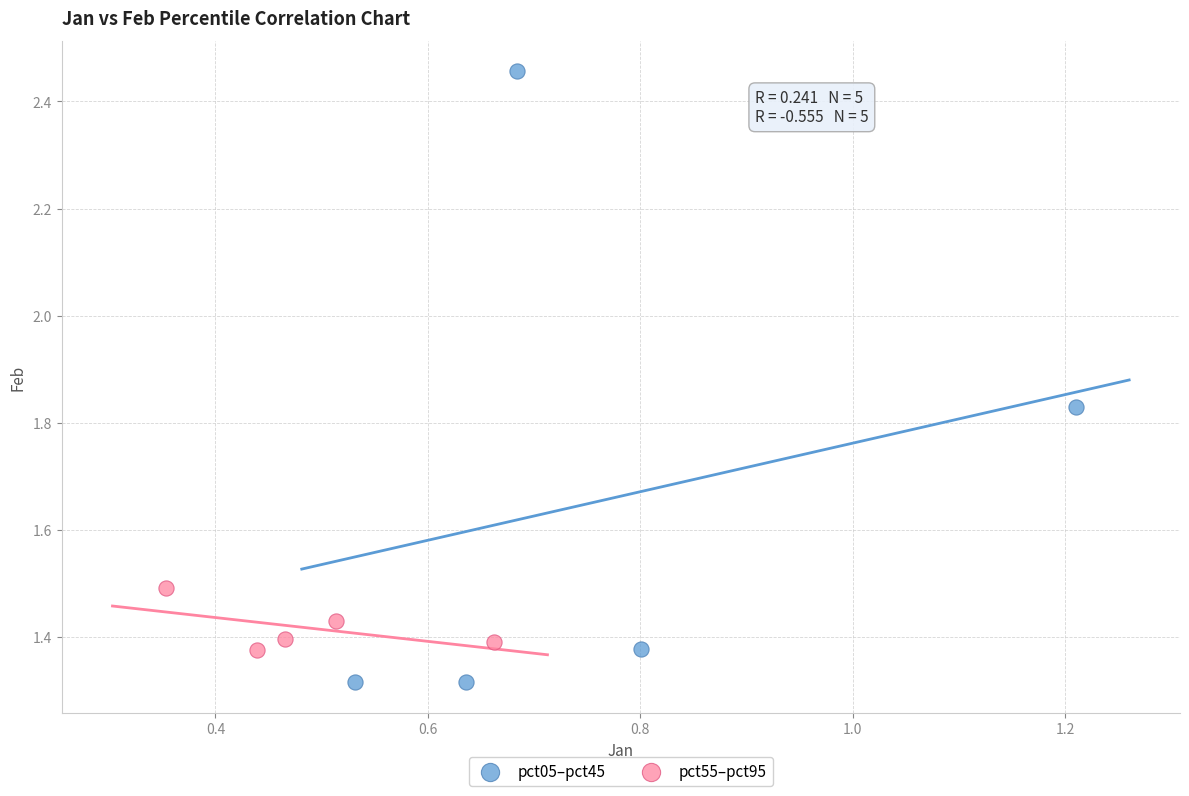

Which series contains the highest Y value?

pct05–pct45